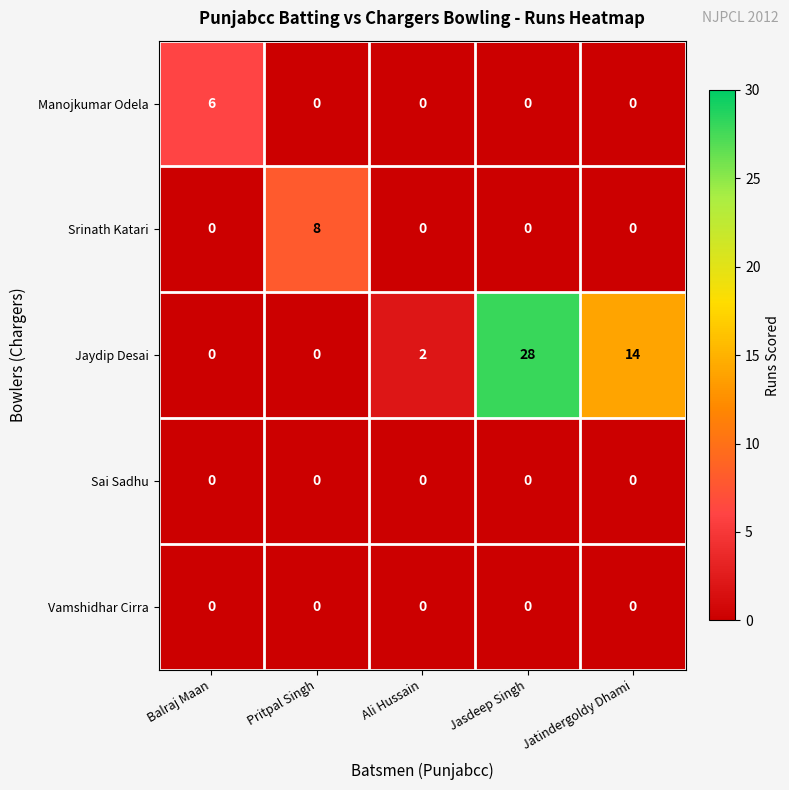

Which series has the largest range (max minus min)?

Jaydip Desai